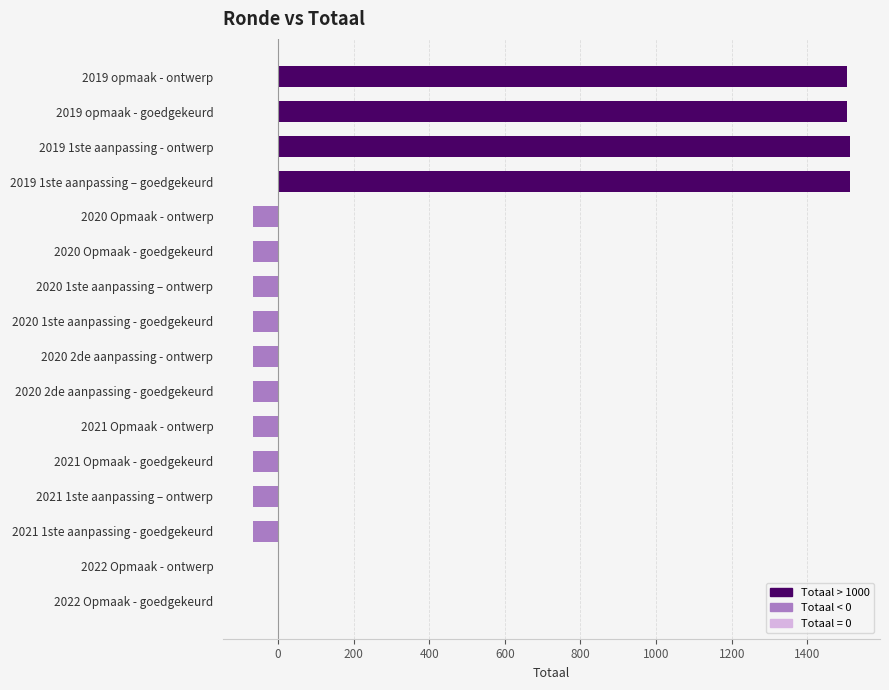

What is the maximum value shown in the chart?

1513